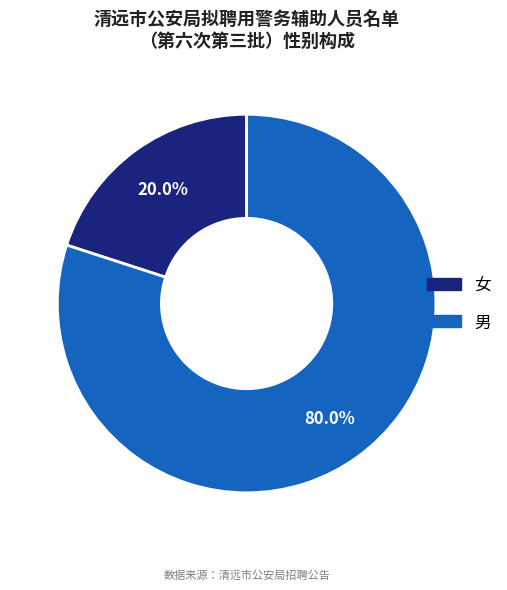

To the nearest percent, what is the combined percentage of 男 and 女?

100%